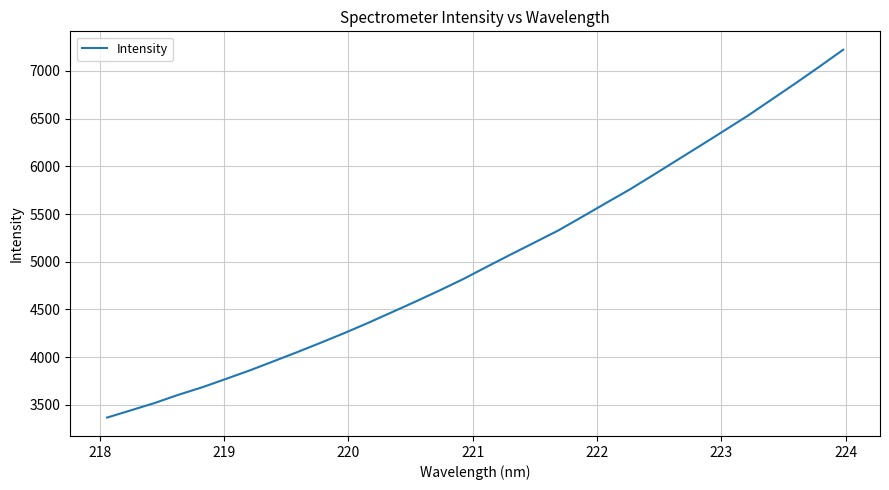

What is the greatest value displayed?

7220.8